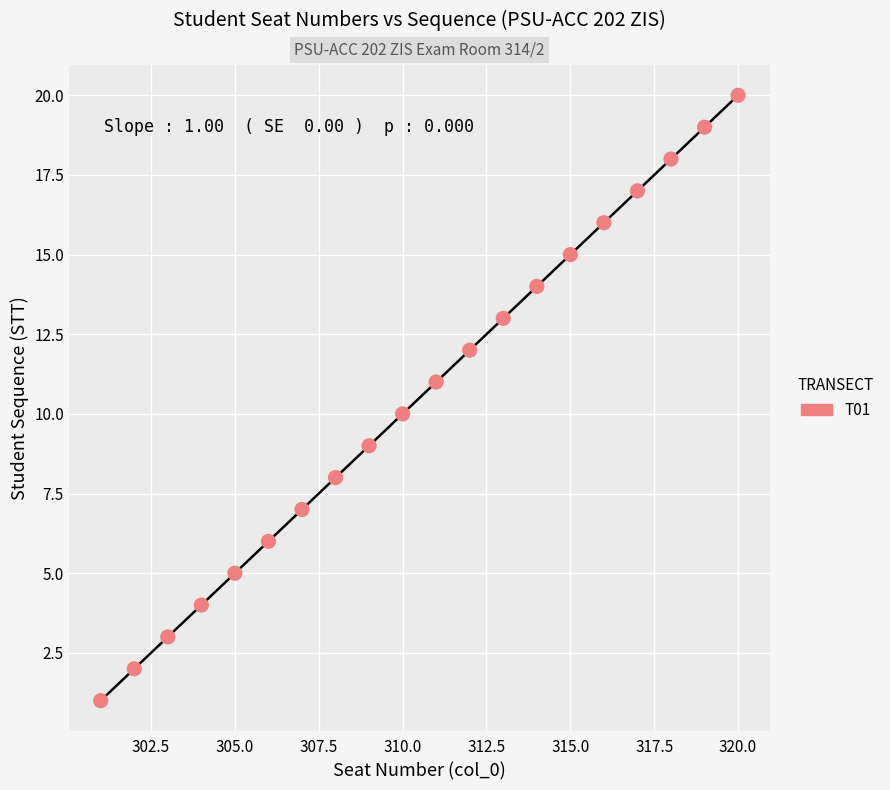

What is the range of X values (max minus min)?

19